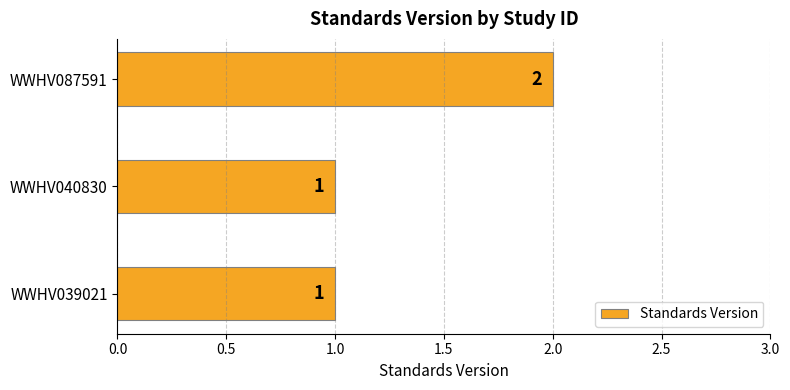

How many values are between 1 and 2?

3